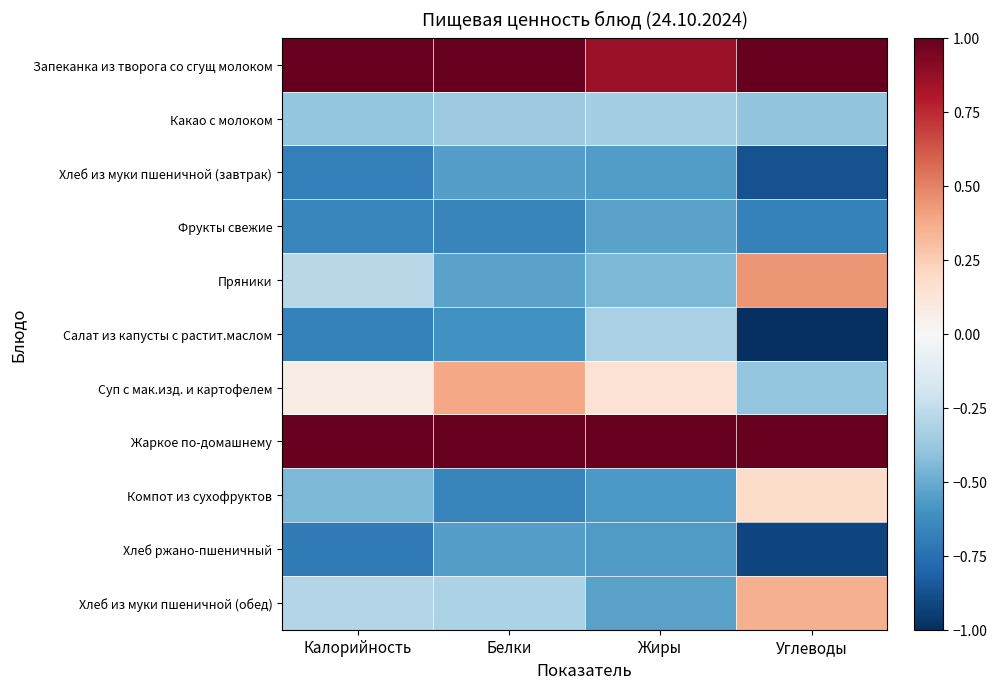

Which category has the highest value across all series?

Калорийность